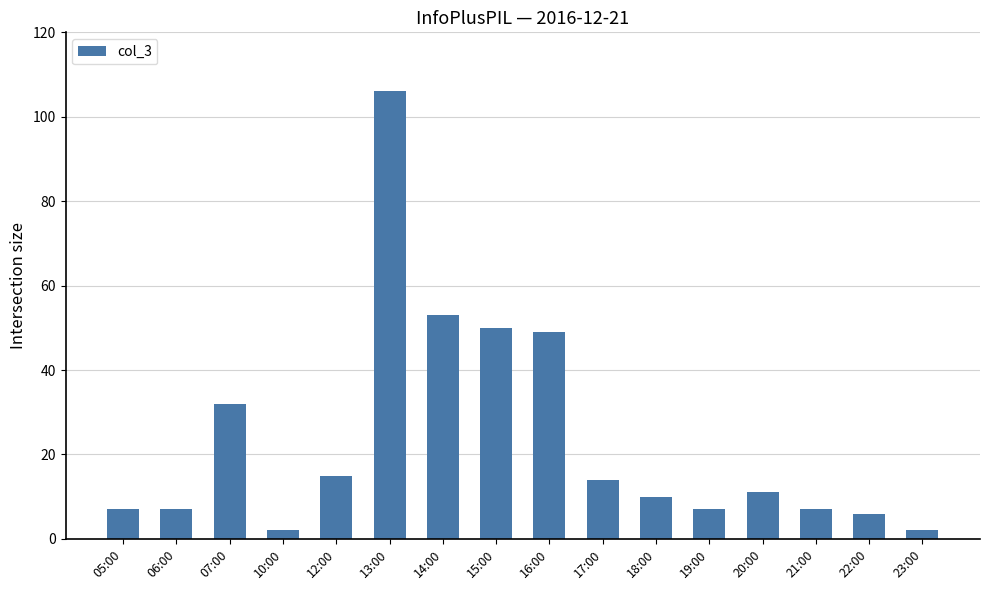

Reading right to left, transcribe all the data shown in this chart.

23:00=2	22:00=6	21:00=7	20:00=11	19:00=7	18:00=10	17:00=14	16:00=49	15:00=50	14:00=53	13:00=106	12:00=15	10:00=2	07:00=32	06:00=7	05:00=7